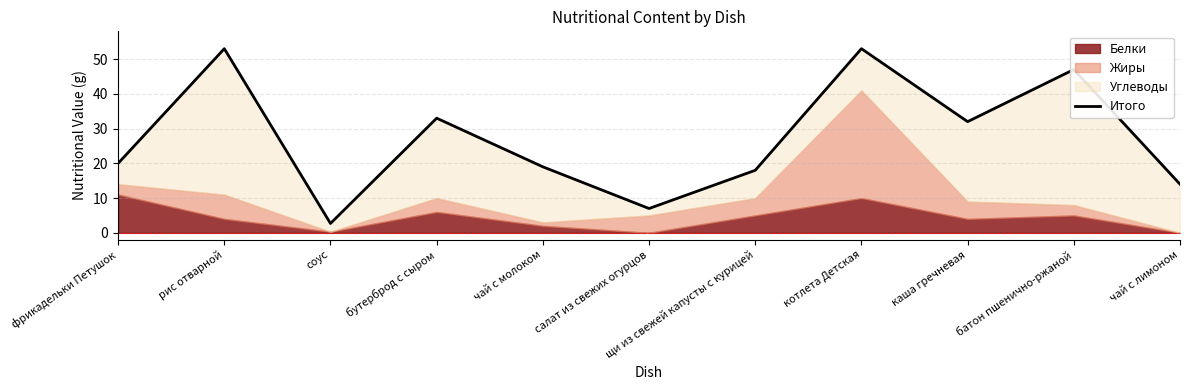

What value does the data have at каша гречневая?

32.0